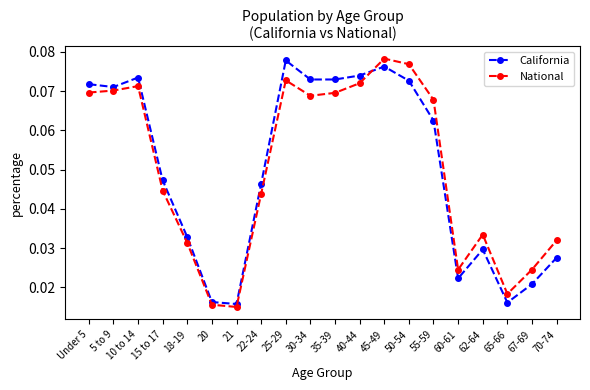

Between 10 to 14 and 67-69, which series saw the biggest shift?

California